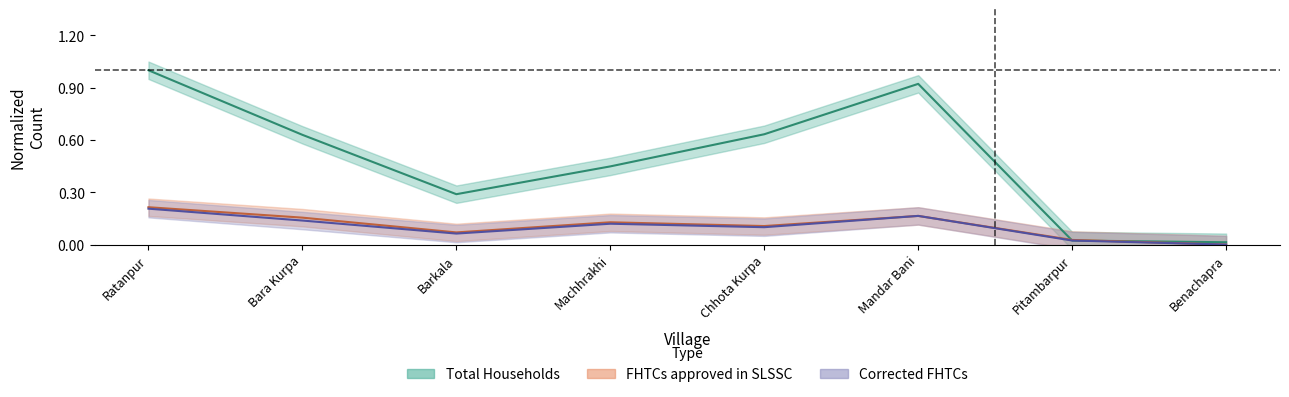

True or false: FHTCs approved in SLSSC and Corrected FHTCs cross at least once.

False